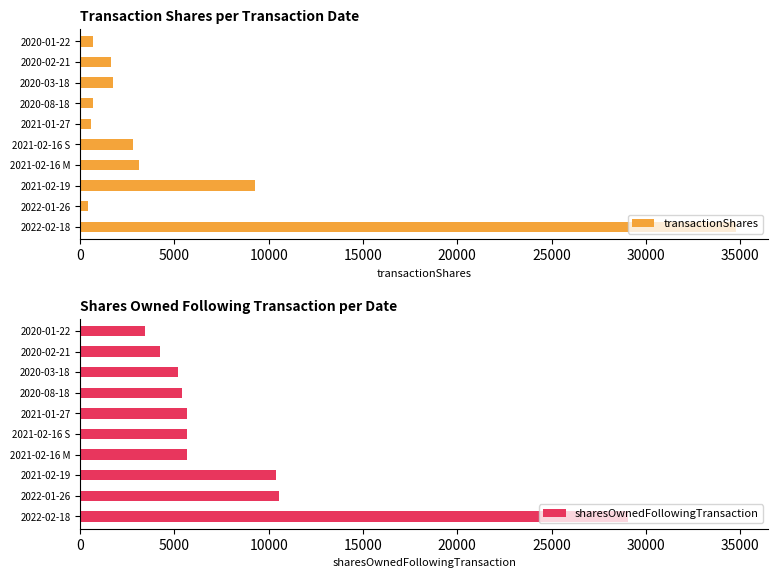

What is the difference between the second highest and minimum values in the transactionShares series?

8850